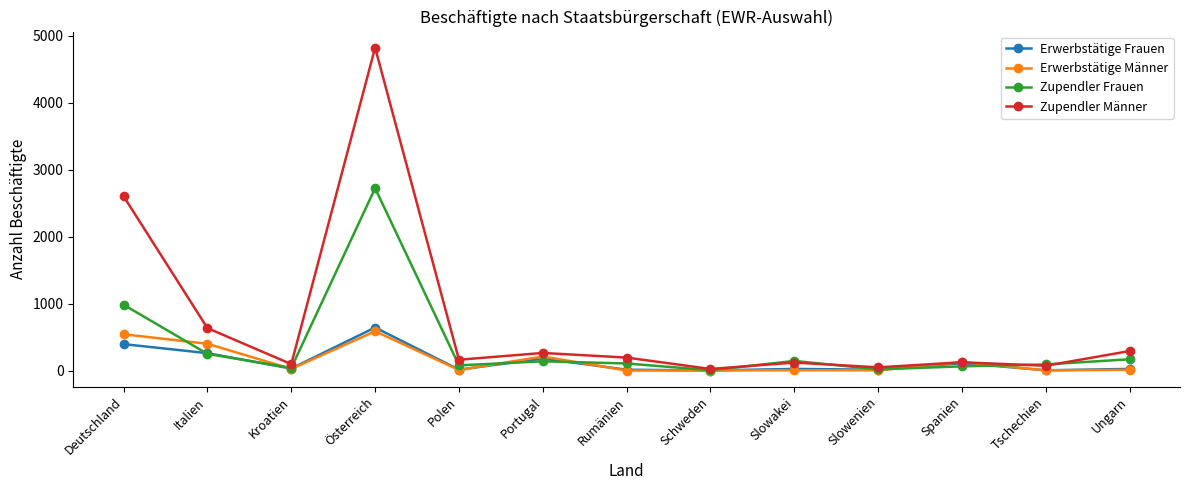

Is the value of Zupendler Frauen at Deutschland greater than the value of Erwerbstätige Männer at Italien?

Yes